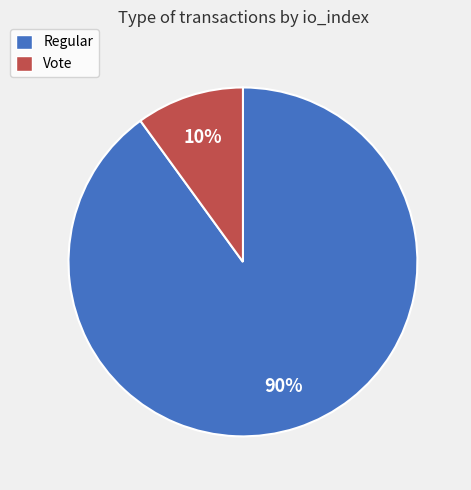

Is it true that Vote is 10% of the pie?

True